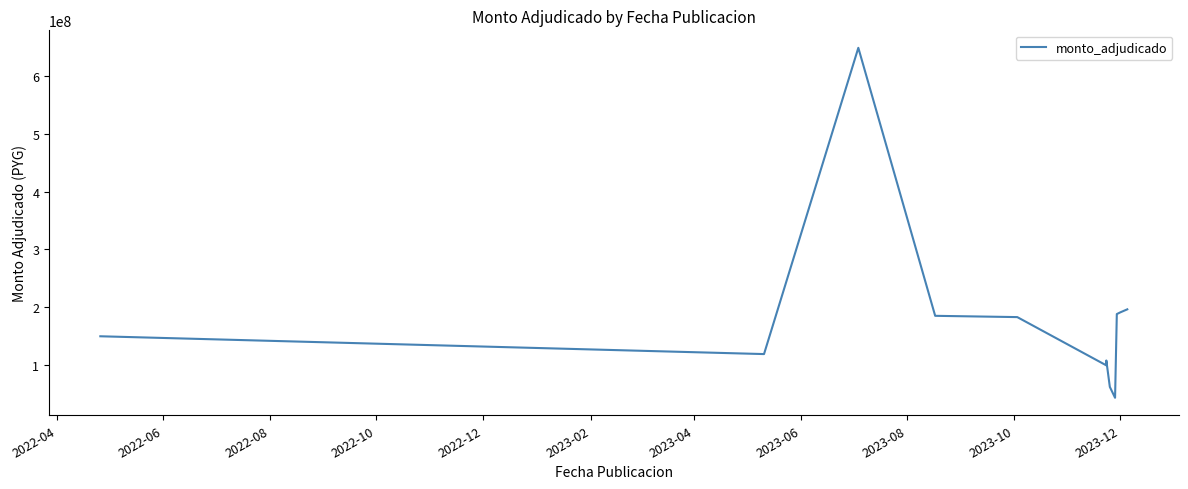

What is the change in value from 2023-04 to 2023-10?

+80207738